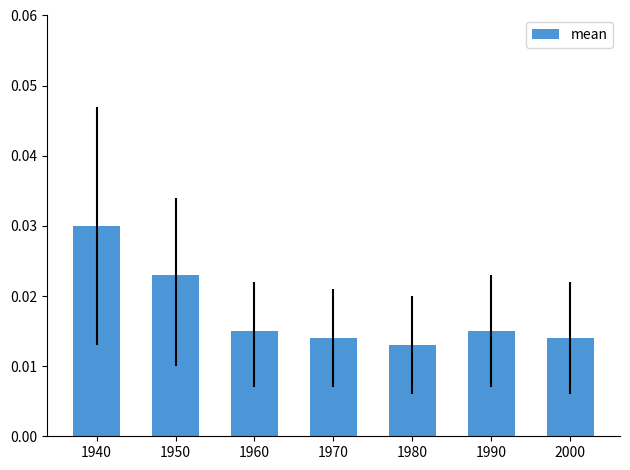

Between 1950 and 1980, which is larger?

1950